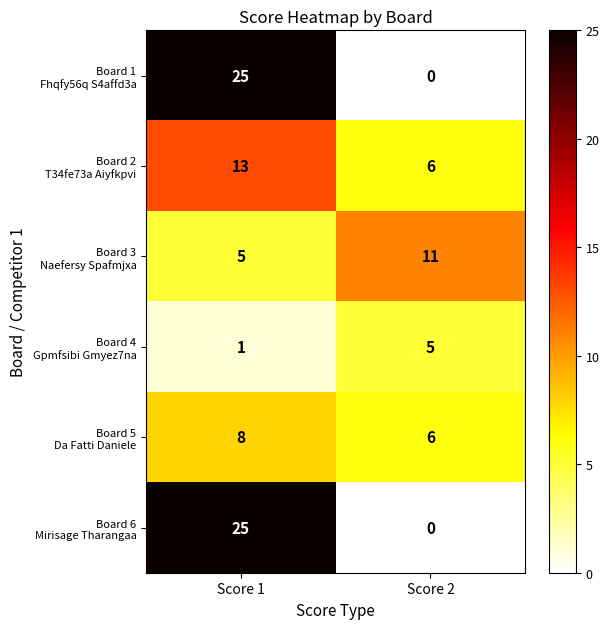

At which category does the chart reach its minimum across all series?

Score 2